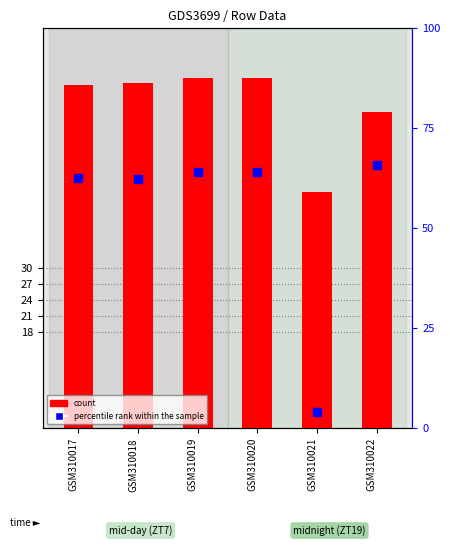

Count the number of data series in this chart.

2